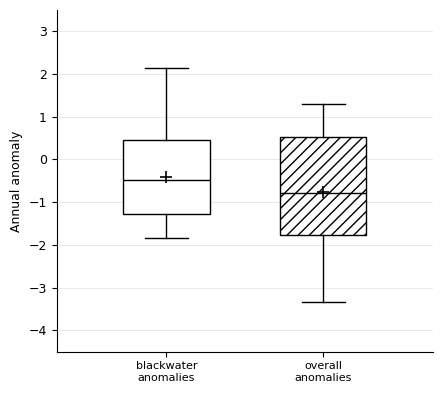

Reading left to right, transcribe this box plot: for each box, give where its median line is, the range the box spans, and where its two whiskers end, as read against the y-axis. The values are not printed on the chart, so give them approximately, as read against the axis.

blackwater anomalies: median -0.5, box -1.3 to 0.4, whiskers -1.8 to 2.1
overall anomalies: median -0.8, box -1.8 to 0.5, whiskers -3.3 to 1.3